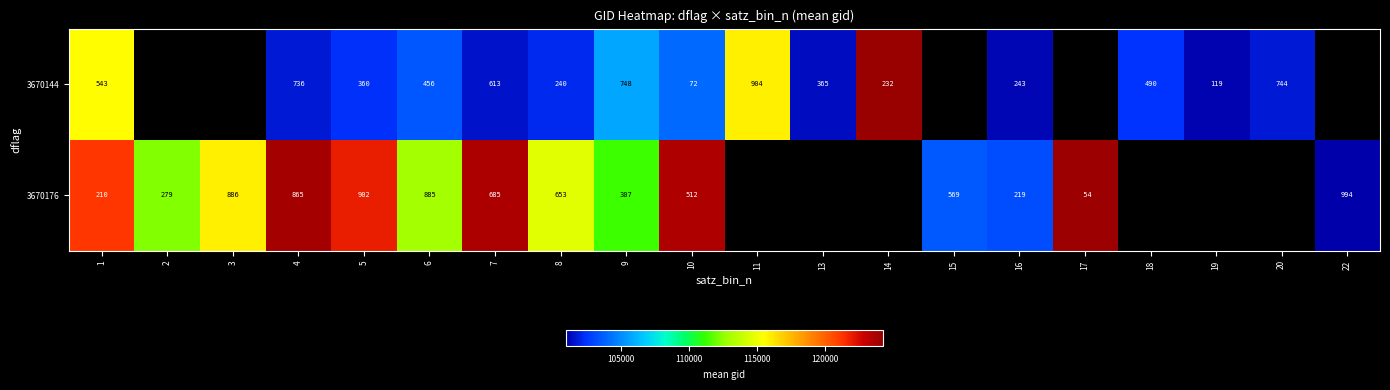

What is the total value across all series at 16?

462.0